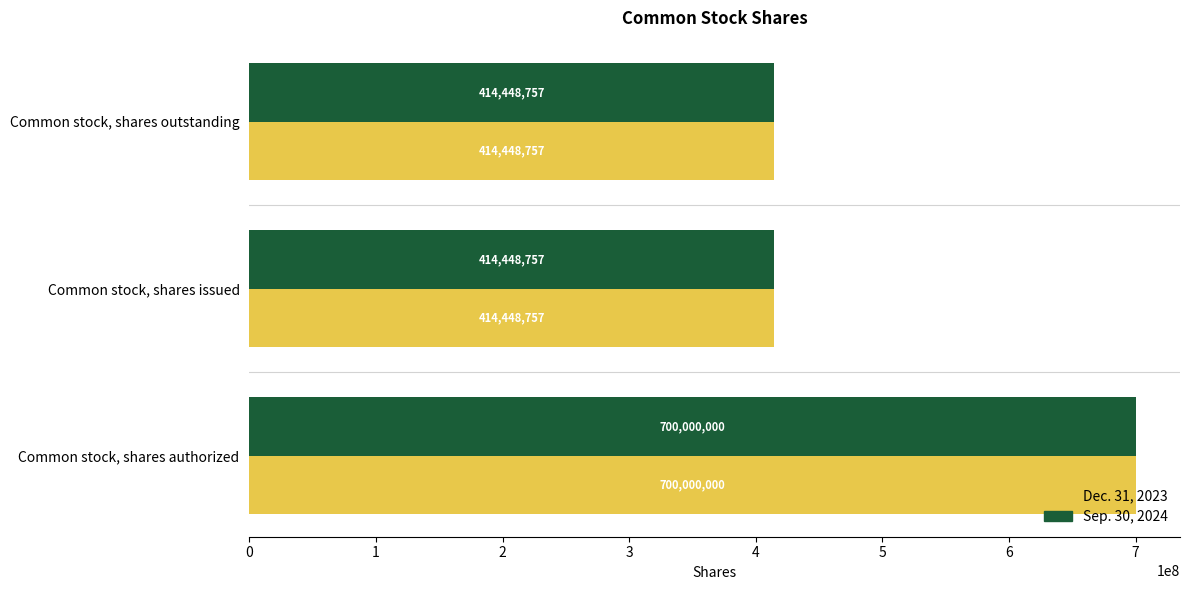

Is the value of Sep. 30, 2024 at Common stock, shares authorized greater than the value of Dec. 31, 2023 at Common stock, shares issued?

Yes